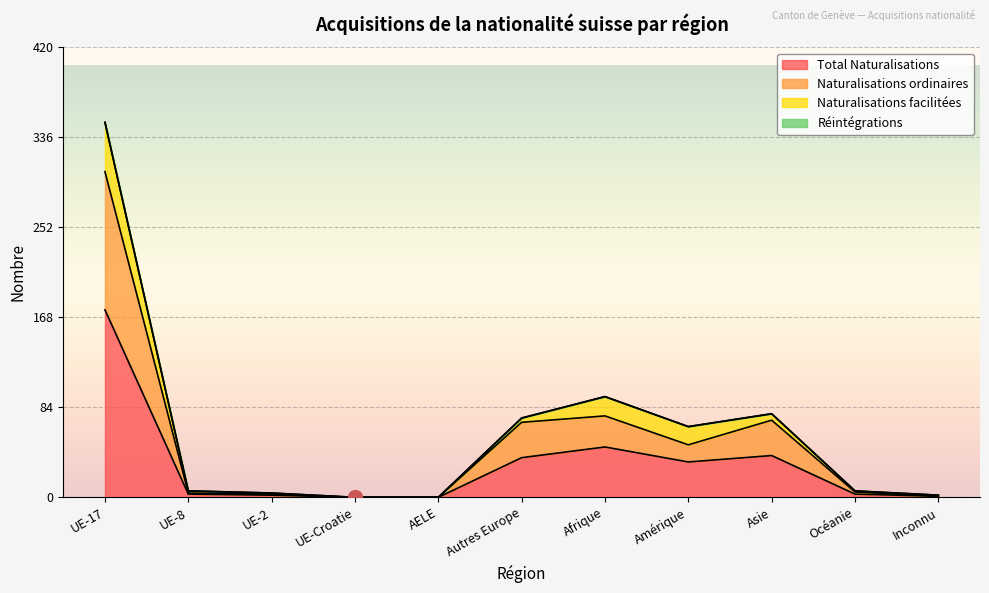

The Total Naturalisations series shows 33 at Amérique. True or false?

True